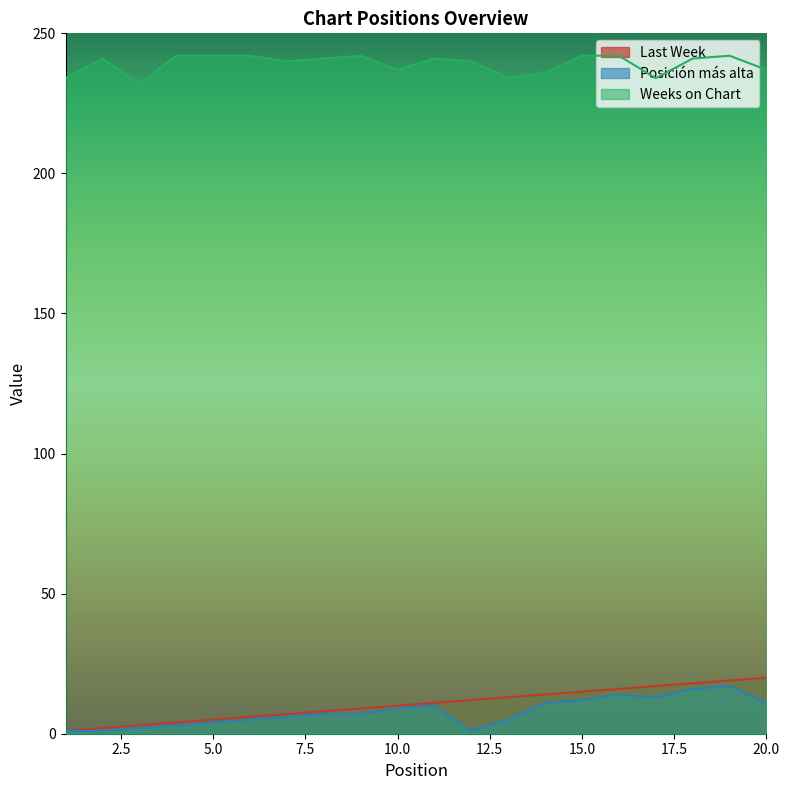

What are all the series names shown in the legend?

Last Week, Posición más alta, Weeks on Chart